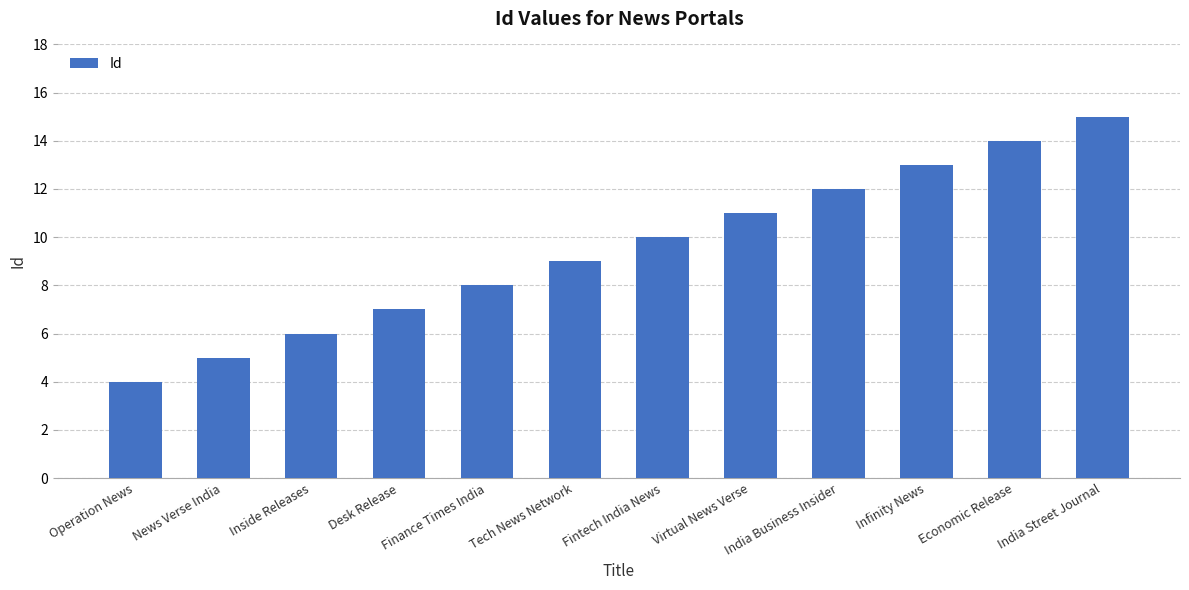

The chart shows a value of 15 at India Street Journal. True or false?

True